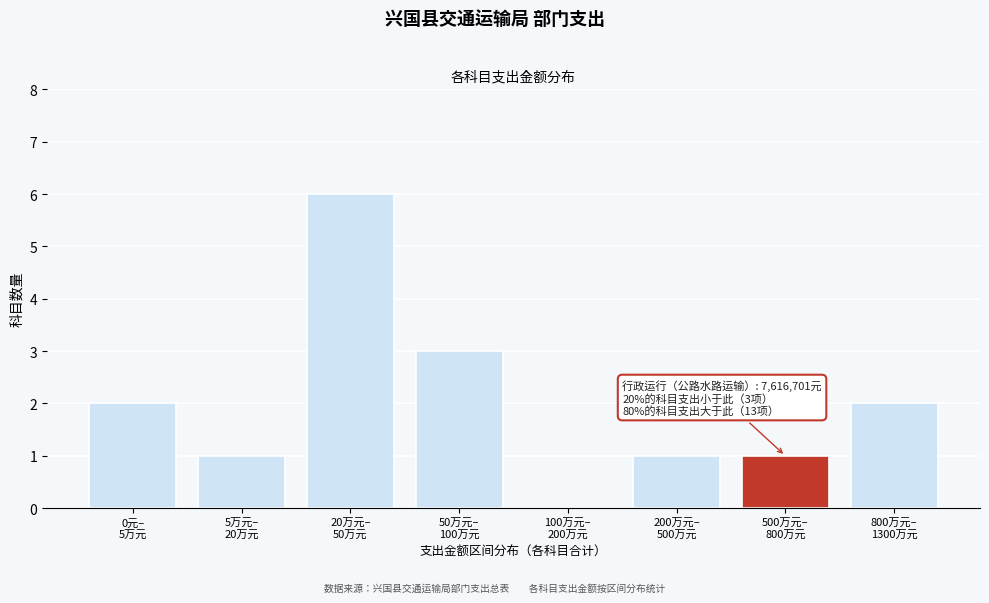

What is the maximum value shown in the chart?

6